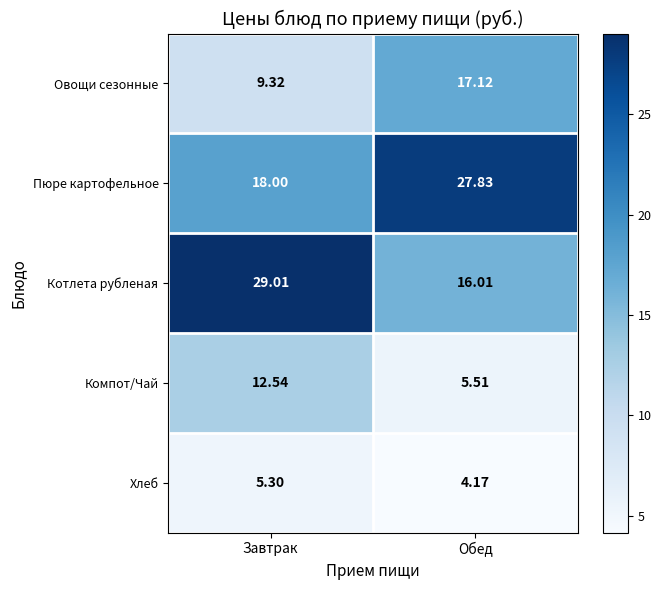

At how many categories does at least one series exceed 5?

2